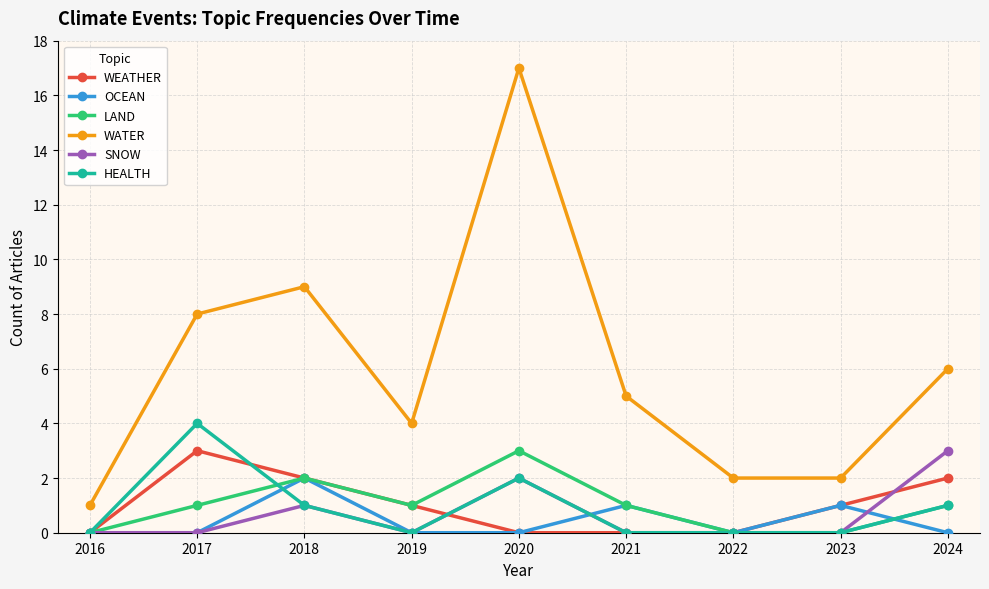

True or false: SNOW and WATER intersect in this chart.

False